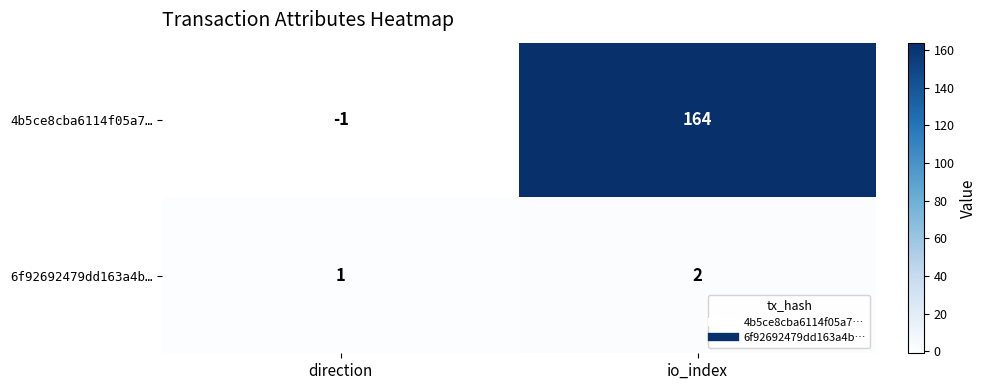

Which series has the largest total across all categories?

4b5ce8cba6114f05a7…